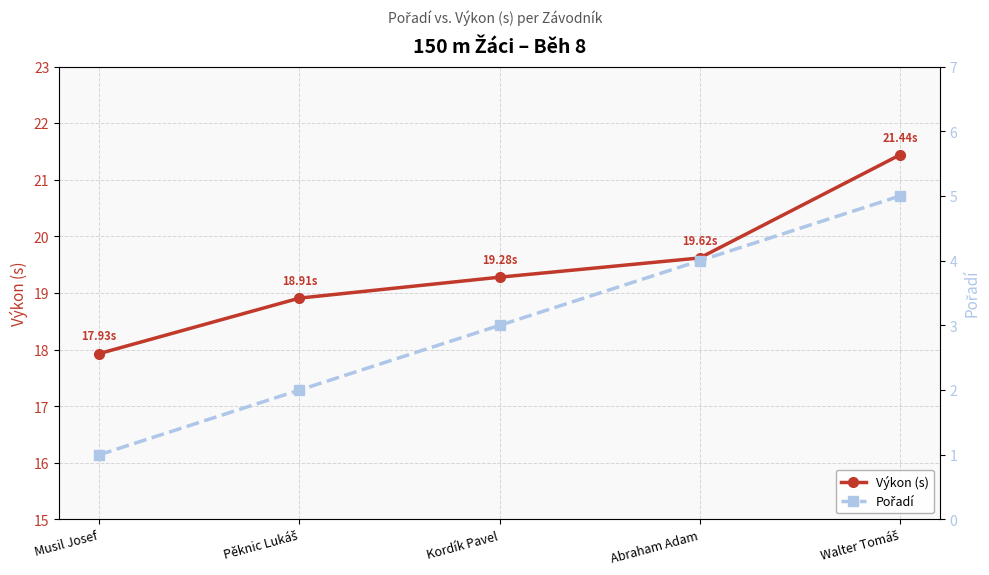

What is the difference between the second highest and second lowest values in the Výkon (s) series?

0.7